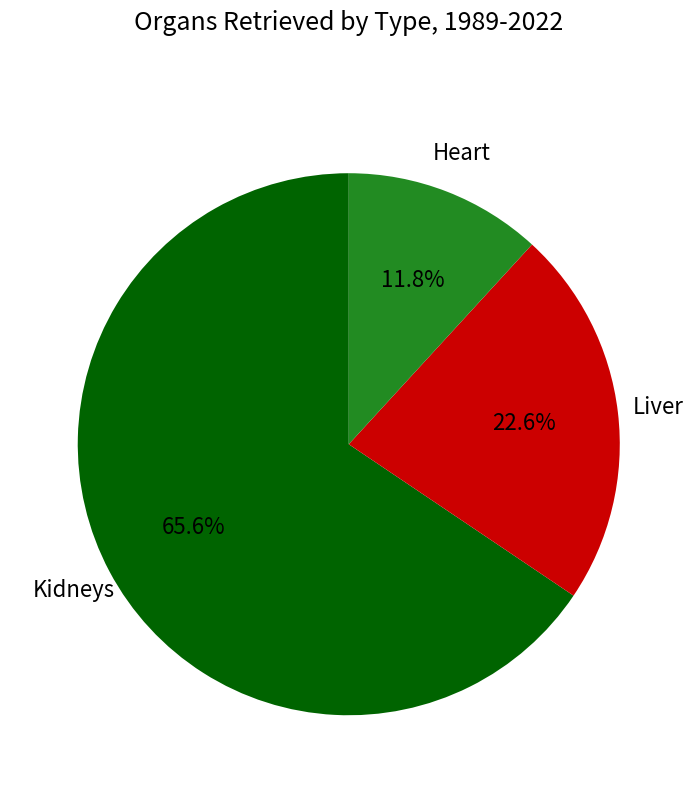

Does any single category account for the majority?

Yes